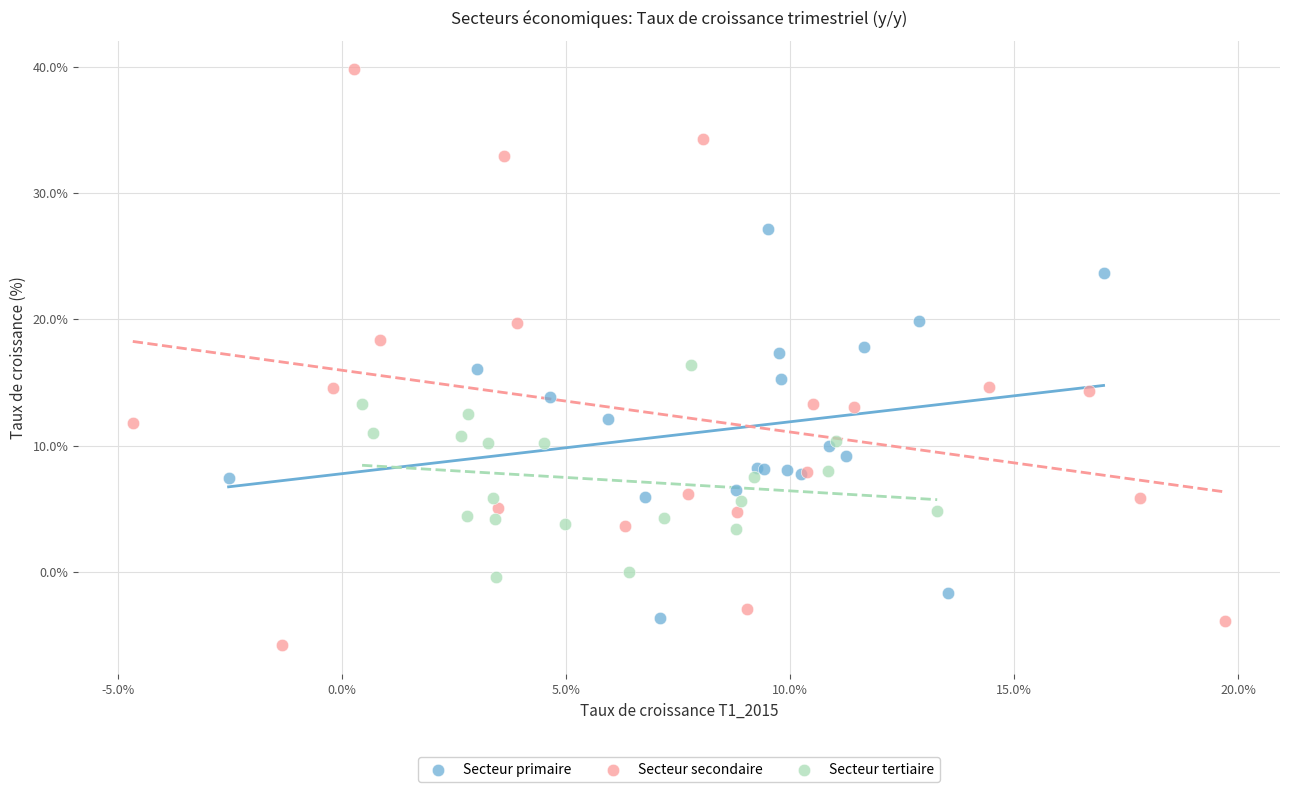

Which series contains the highest Y value?

Secteur secondaire